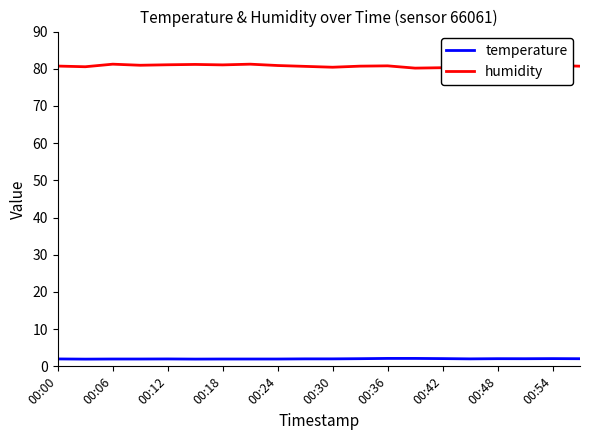

Where is humidity nearest to the value 80?

13